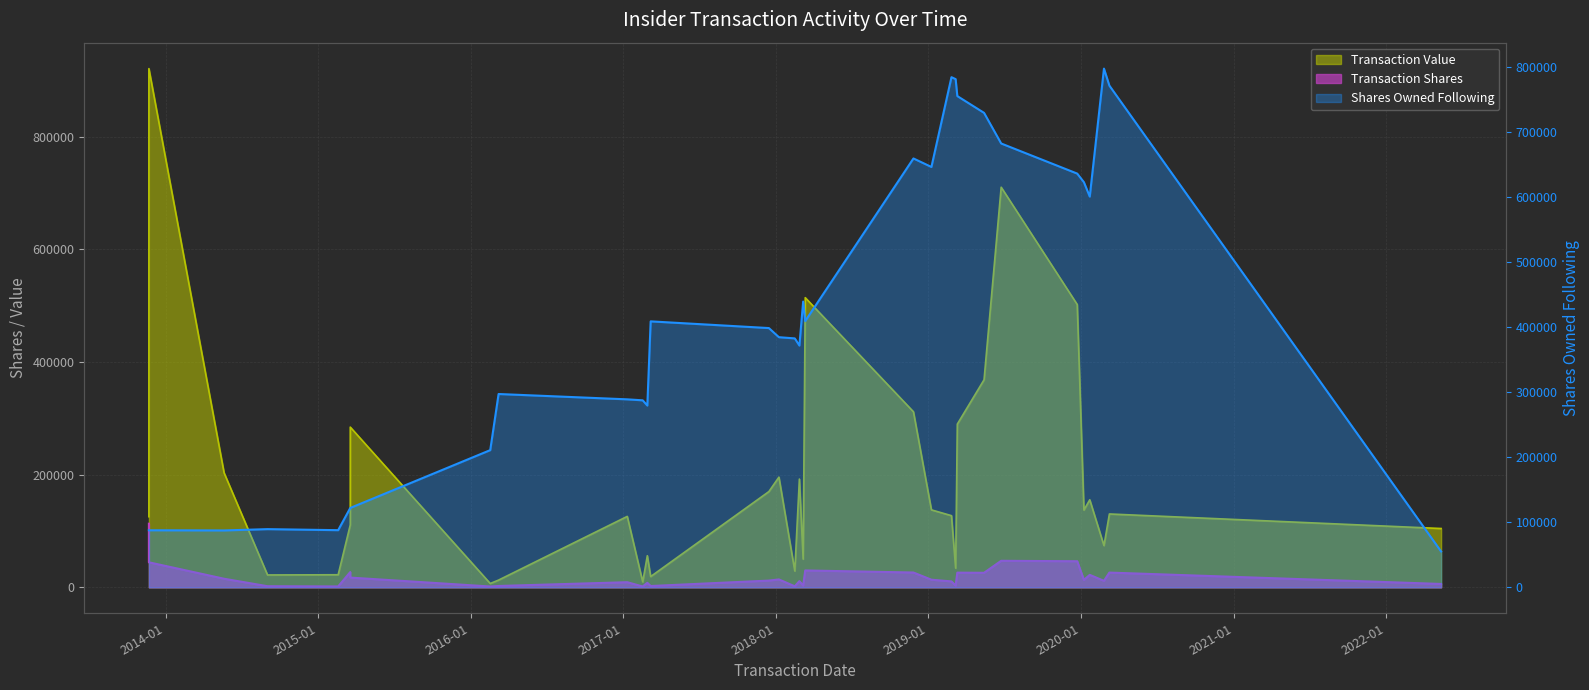

Where does the Shares Owned Following series first go above 398832?

2017-03-07